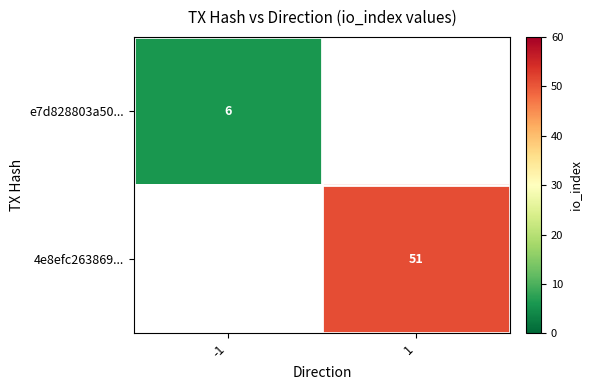

True or false: e7d828803a50... has a value of 1 at -1.

False